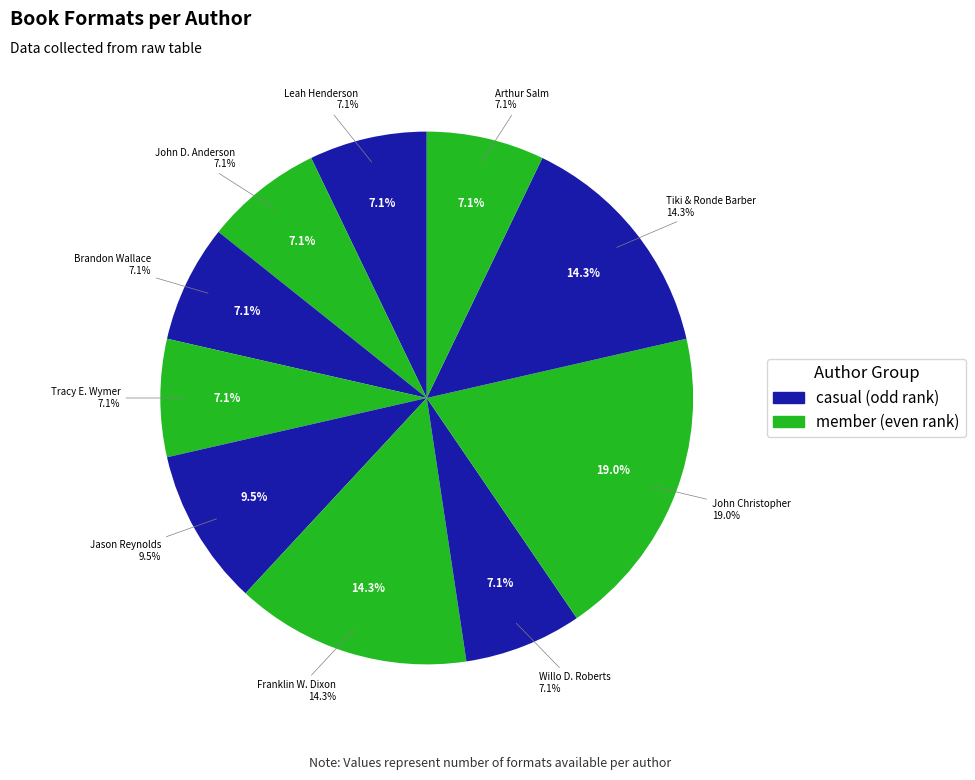

How many segments does this pie chart have?

10